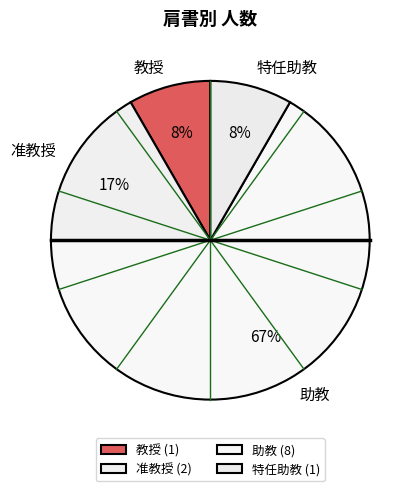

True or false: 助教 accounts for 67% of the total.

True